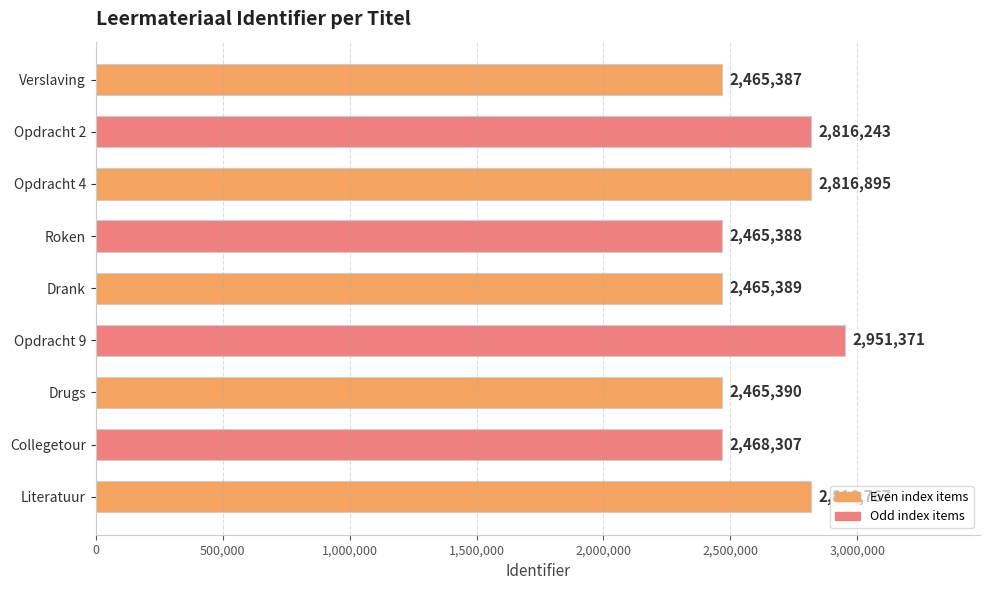

Does the chart contain any negative values?

No